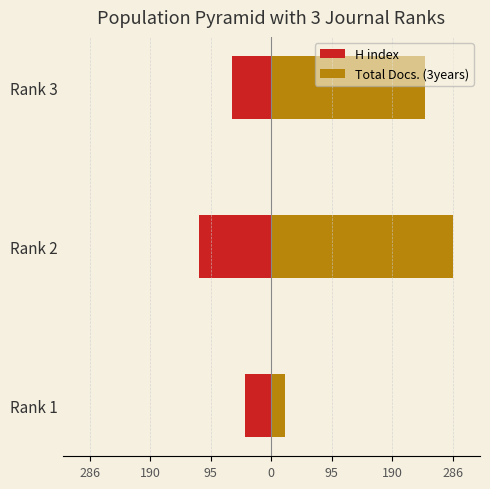

What is the average value of the Total Docs. (3years) series?

183